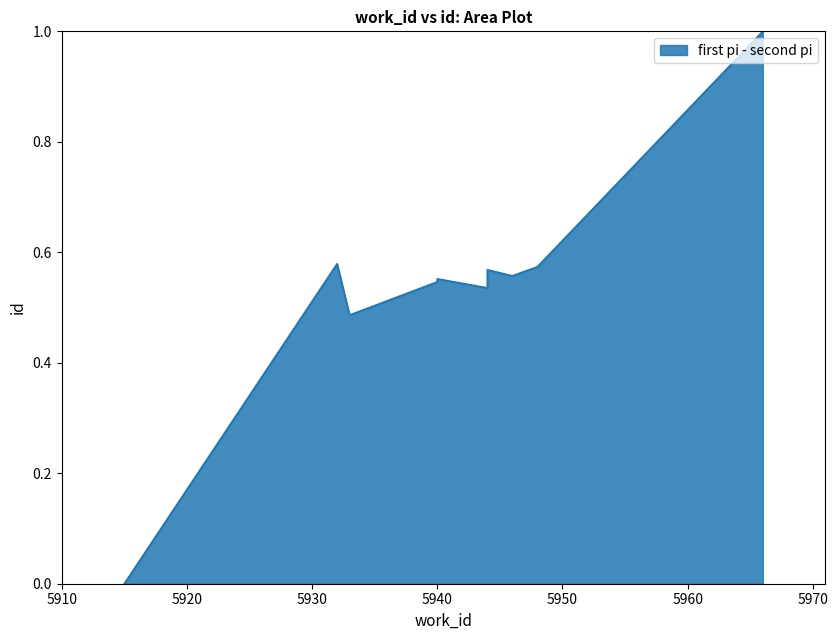

What is the label of the 7th point from the right?

5940